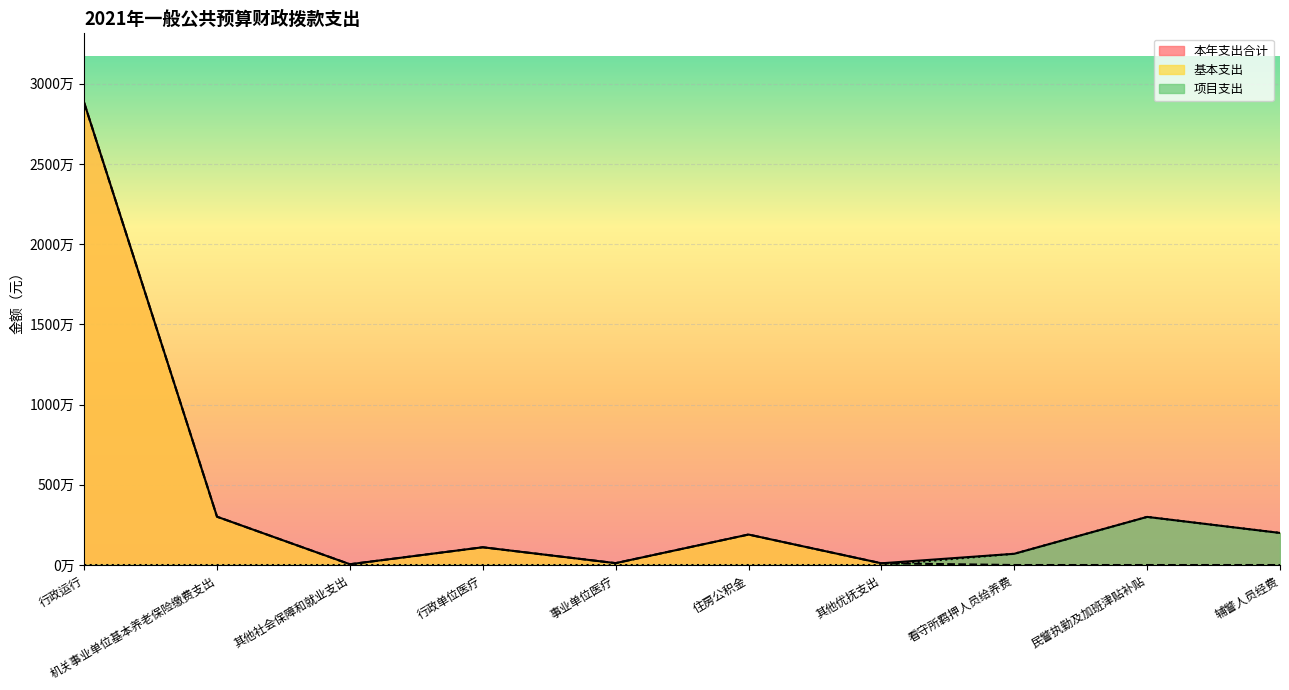

Count the number of data series in this chart.

3